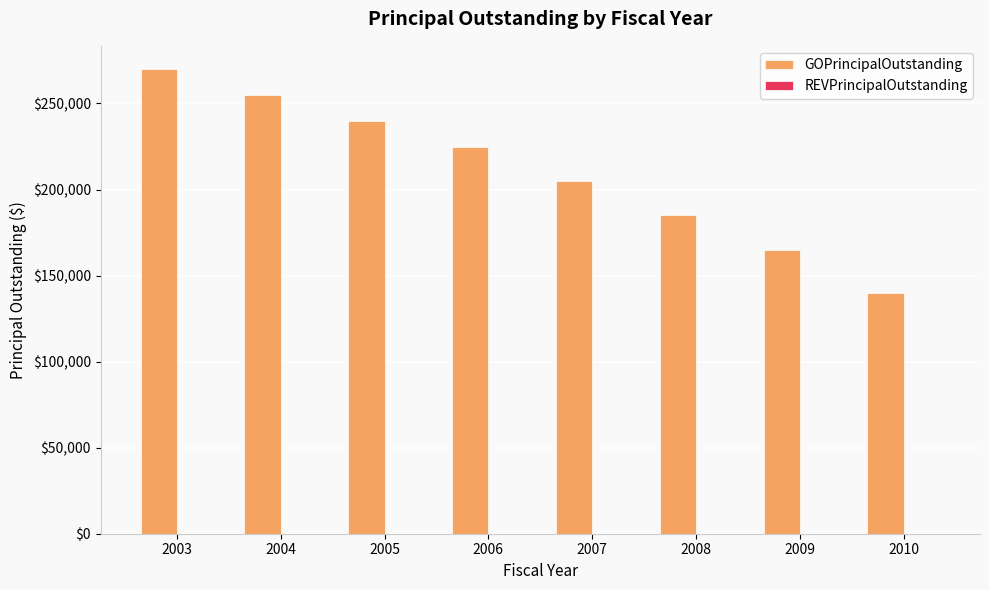

The value at 2003 is 270000. True or false?

True